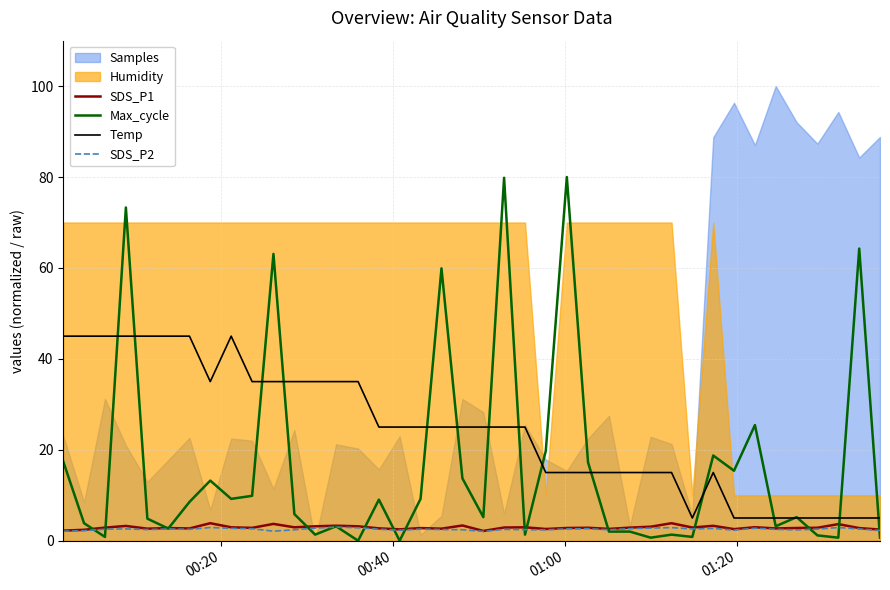

What is the highest value of the Max_cycle series?

80.0